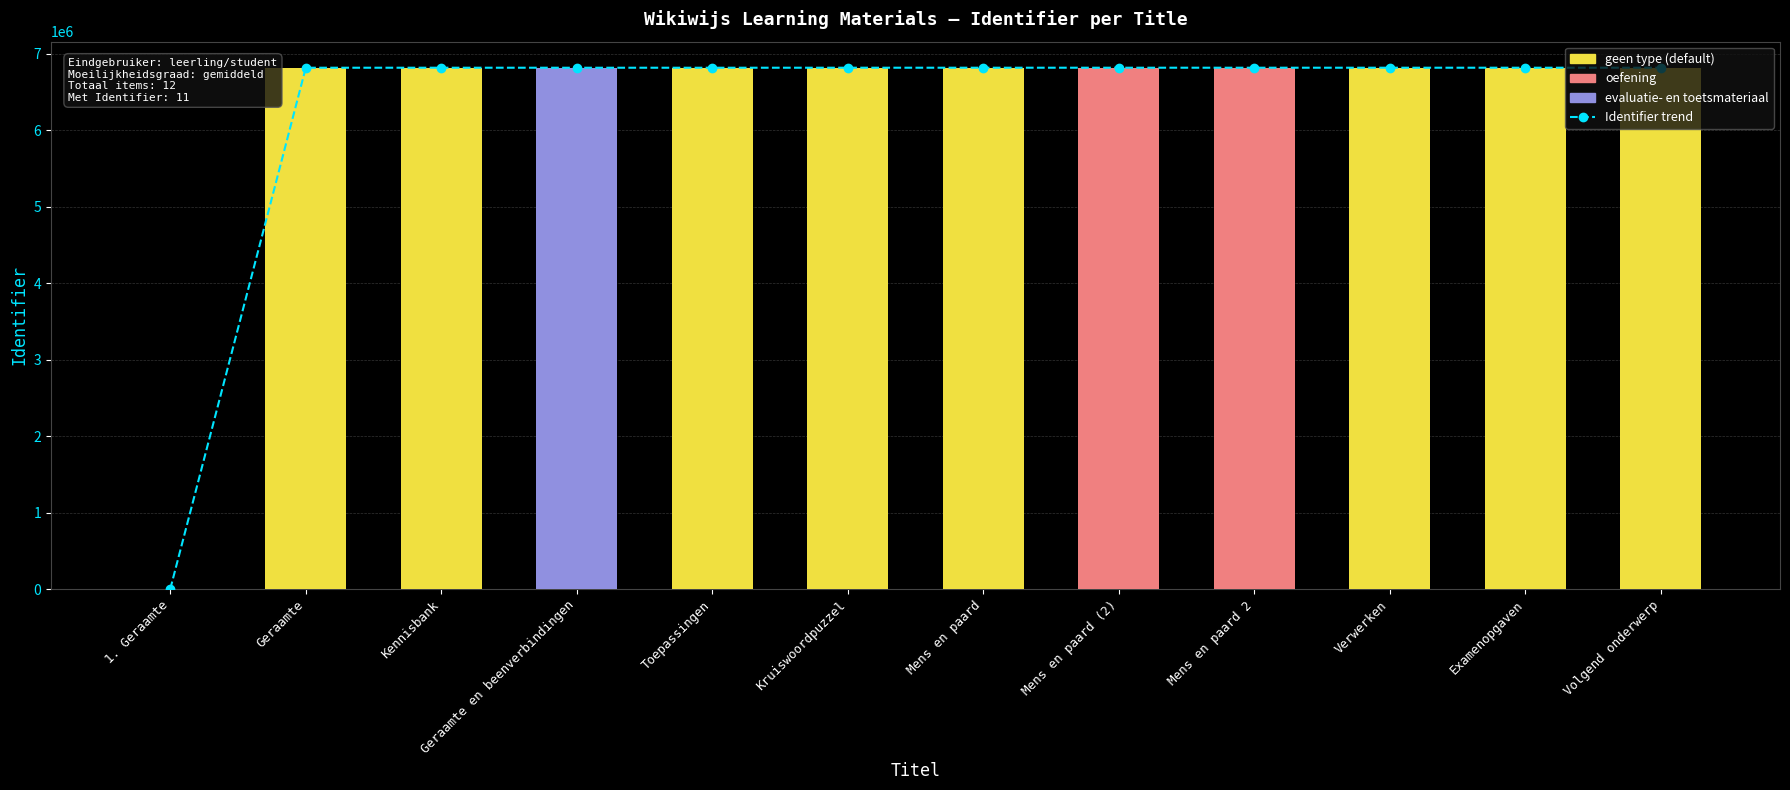

What is the total value across all series at Kennisbank?

13639496